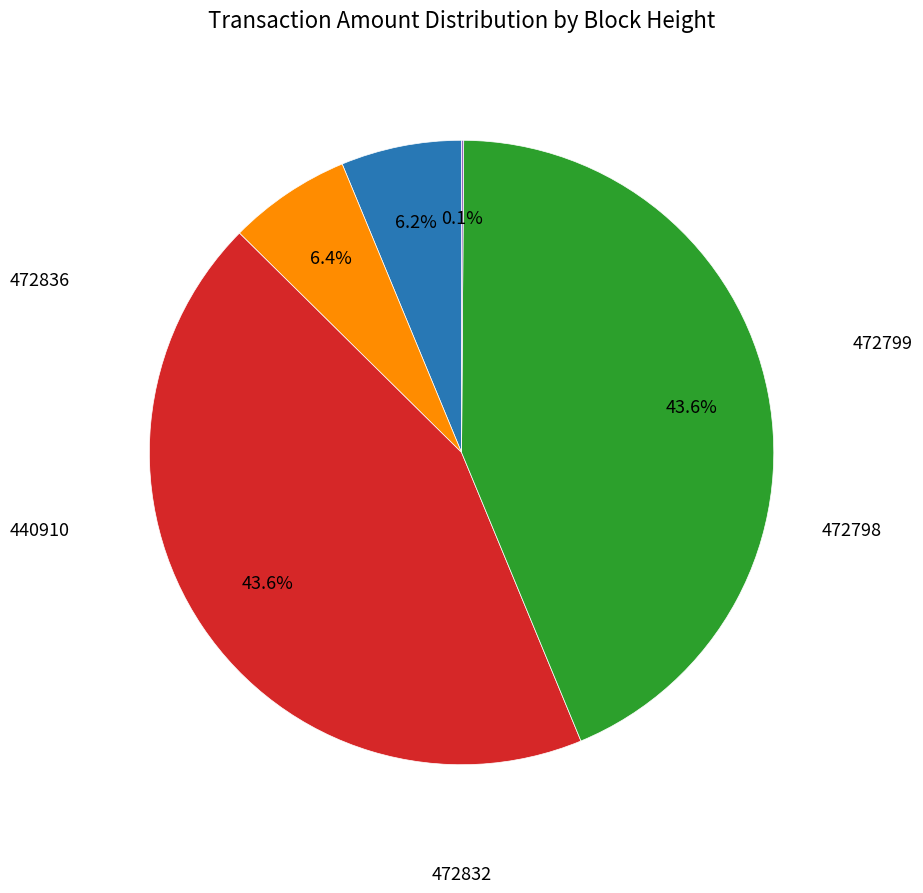

Is there a majority slice in this chart?

No